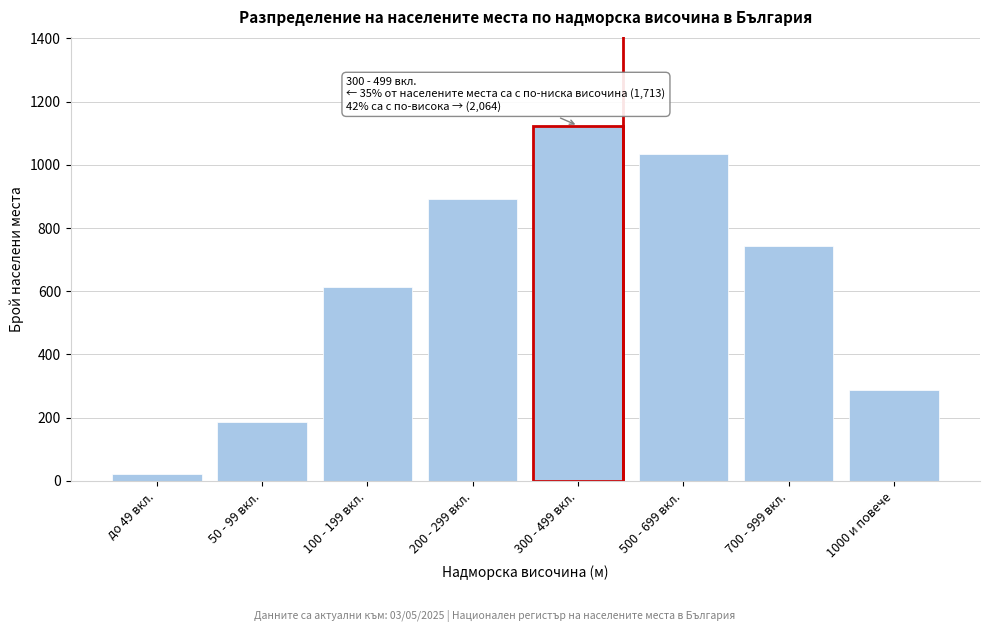

Reading right to left, transcribe all the data shown in this chart.

1000 и повече=287	700 - 999 вкл.=743	500 - 699 вкл.=1034	300 - 499 вкл.=1124	200 - 299 вкл.=891	100 - 199 вкл.=612	50 - 99 вкл.=187	до 49 вкл.=23